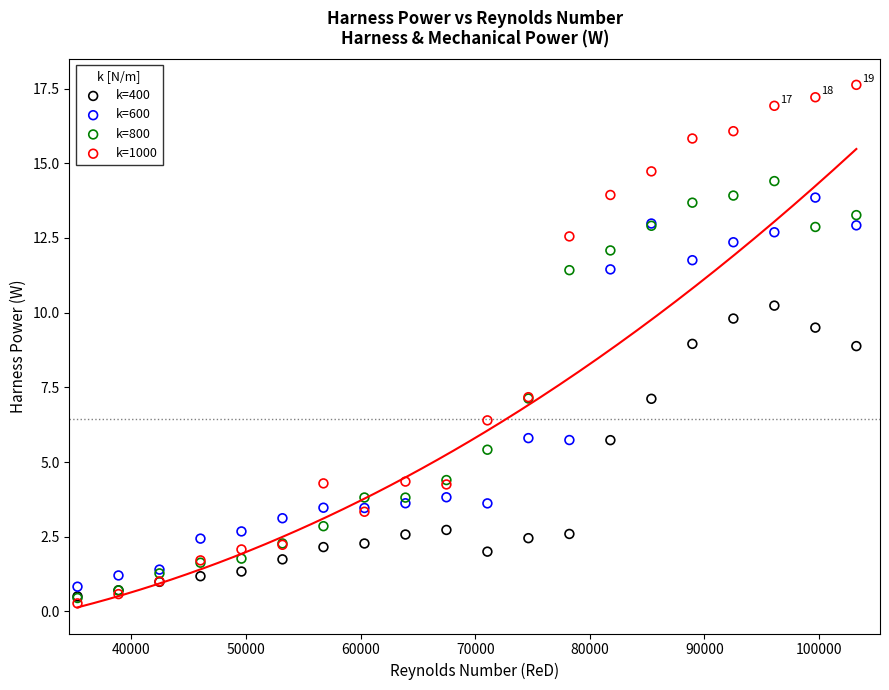

What are all the series names shown in the legend?

k=400, k=600, k=800, k=1000